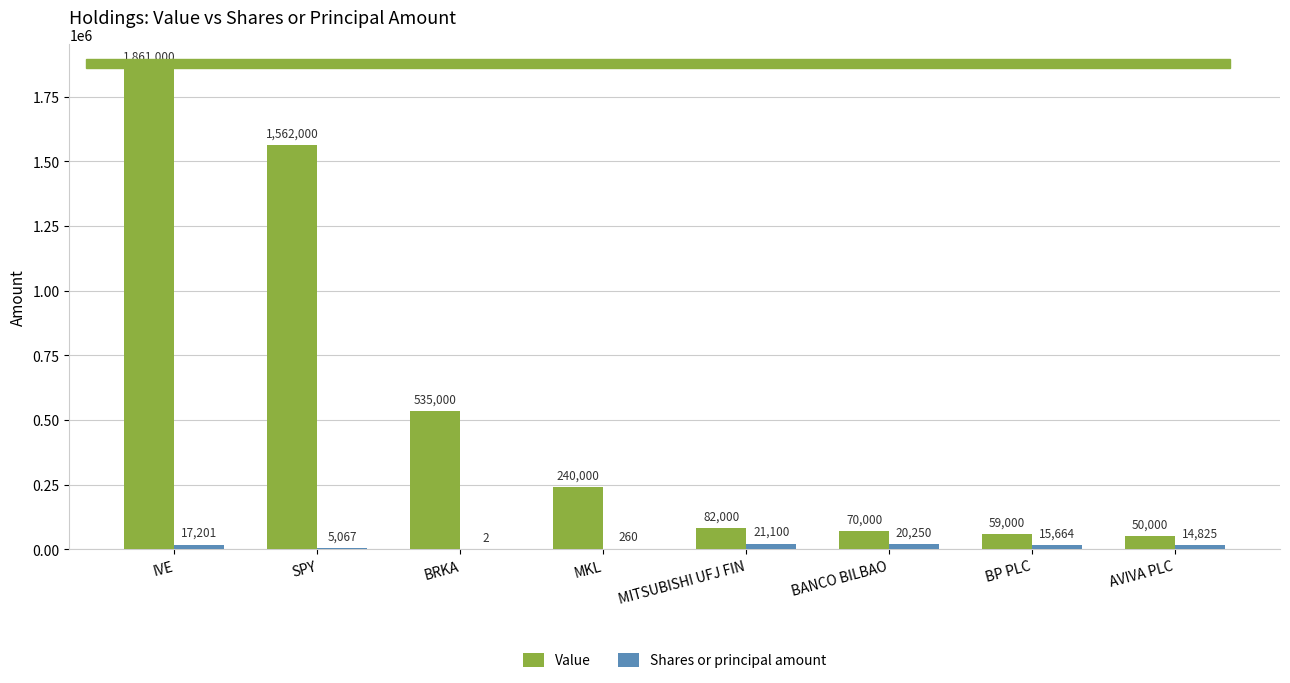

Where is Value nearest to the value 955500?

BRKA